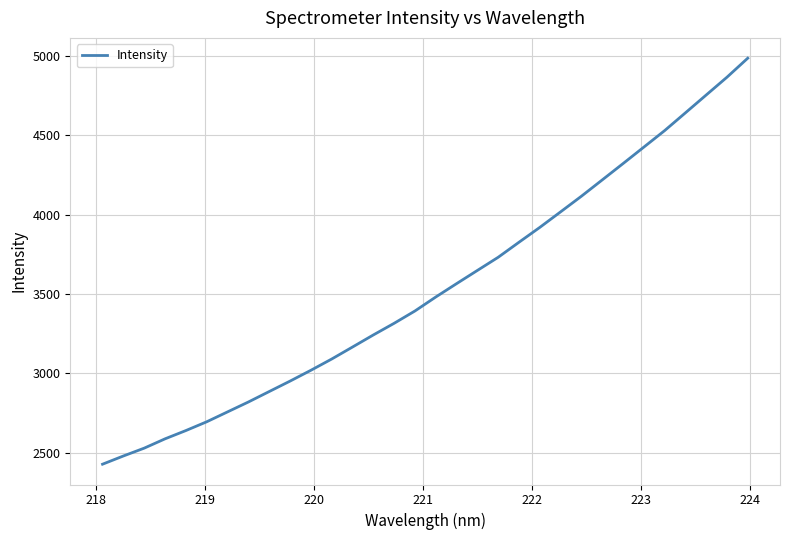

What is the difference between the maximum and minimum values?

2557.4